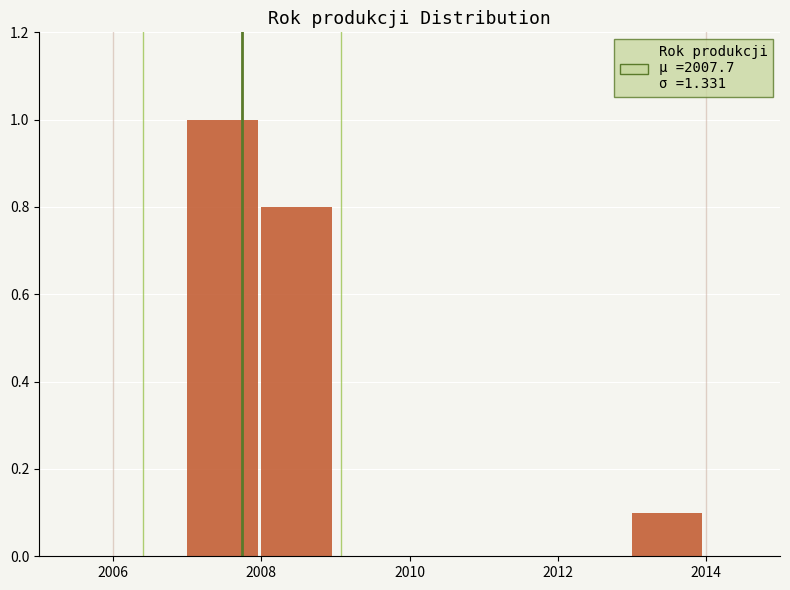

How tall is the bar that spans 2013 to 2014 on the x-axis? The values are not printed on the chart, so give them approximately, as read against the axis.

0.1